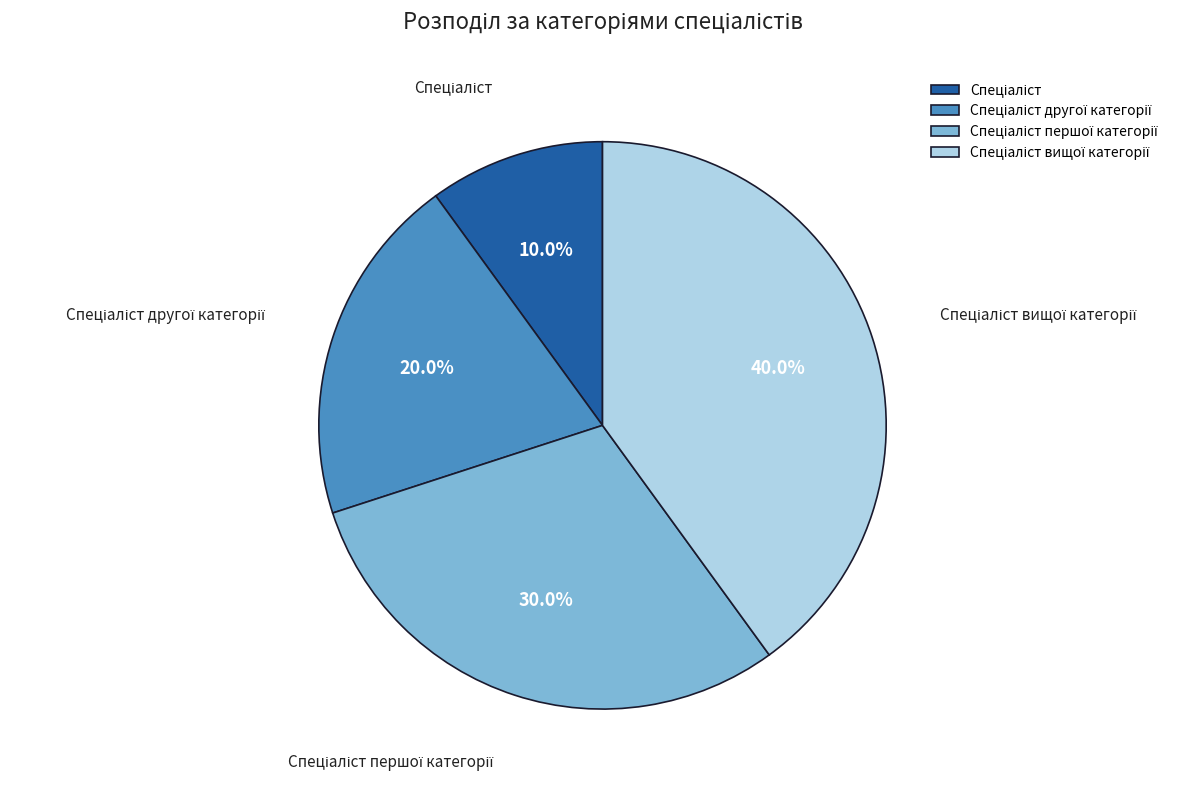

Does any single category account for the majority?

No